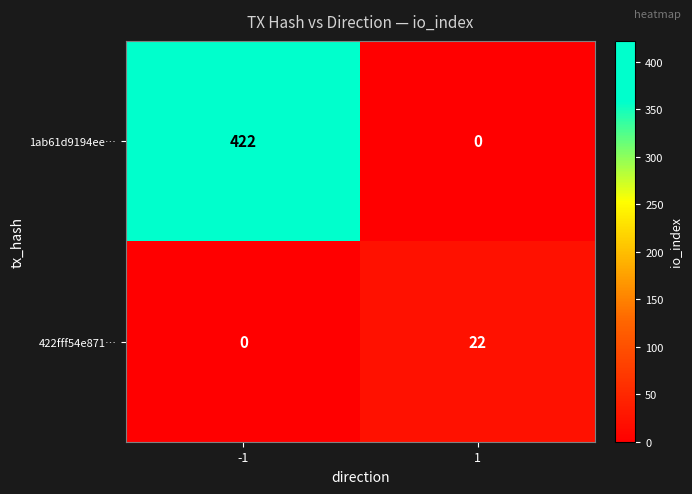

Rank the series at 1 from lowest to highest value.

1ab61d9194ee…, 422fff54e871…